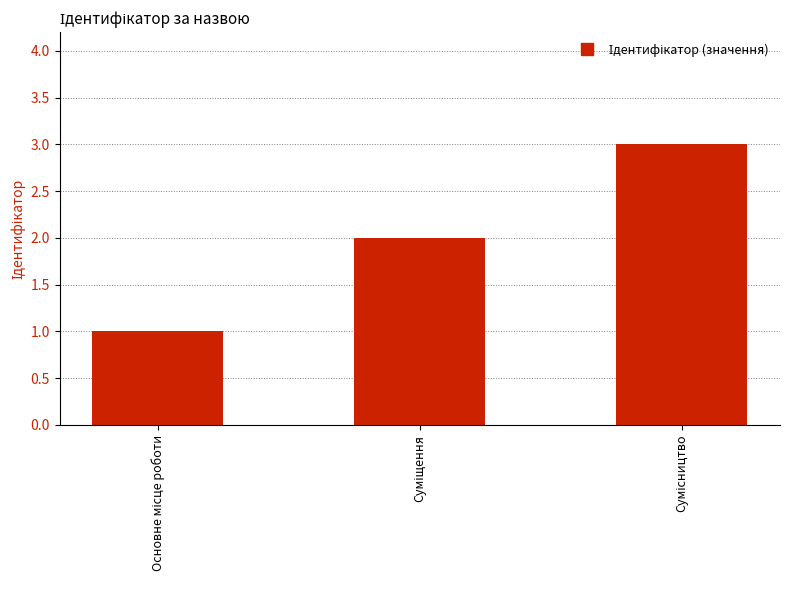

What is the greatest value displayed?

3